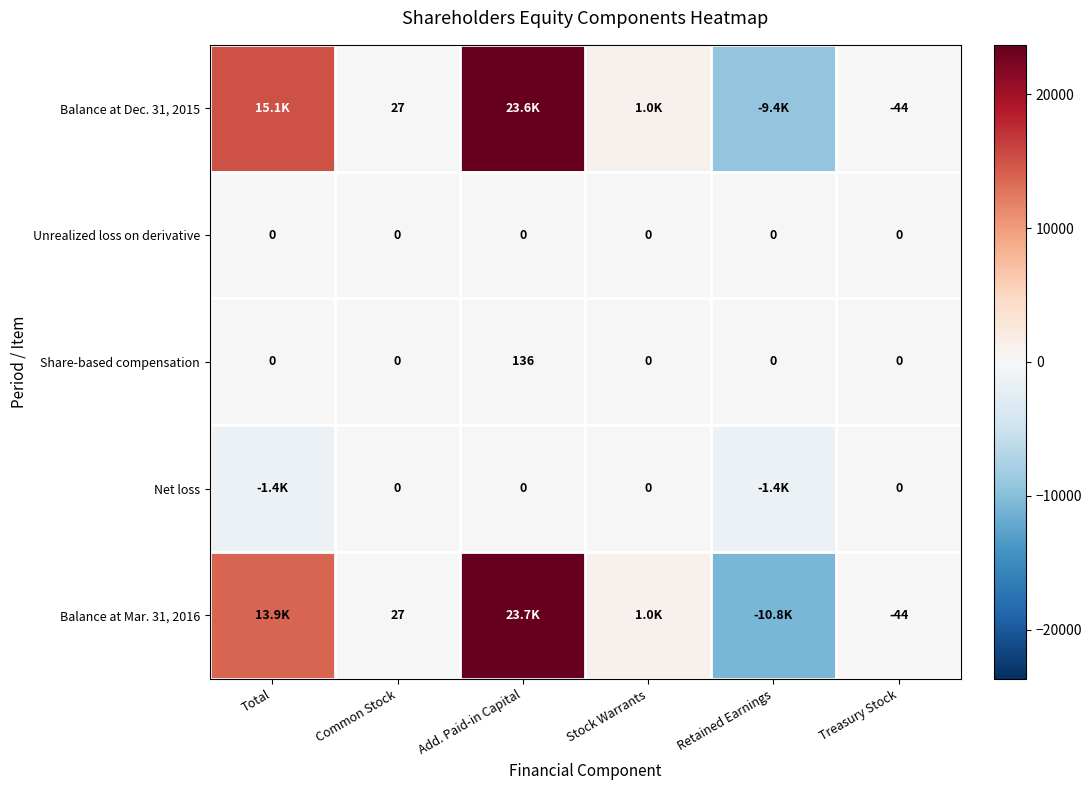

What is the sum of all Share-based compensation values?

136